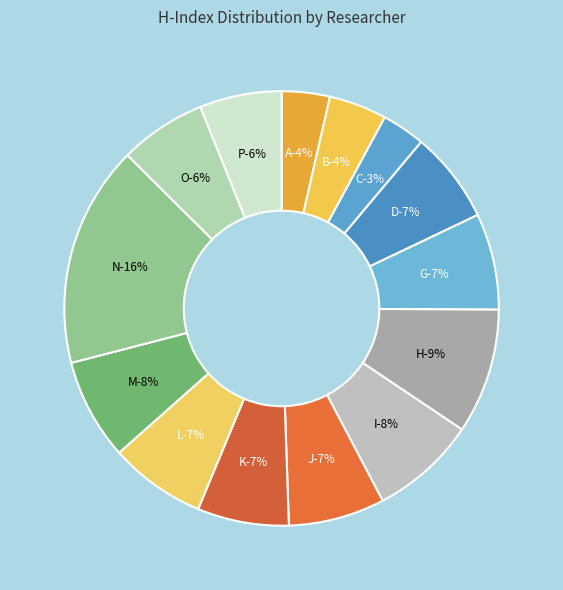

To the nearest percent, what percentage of the pie is G?

7%